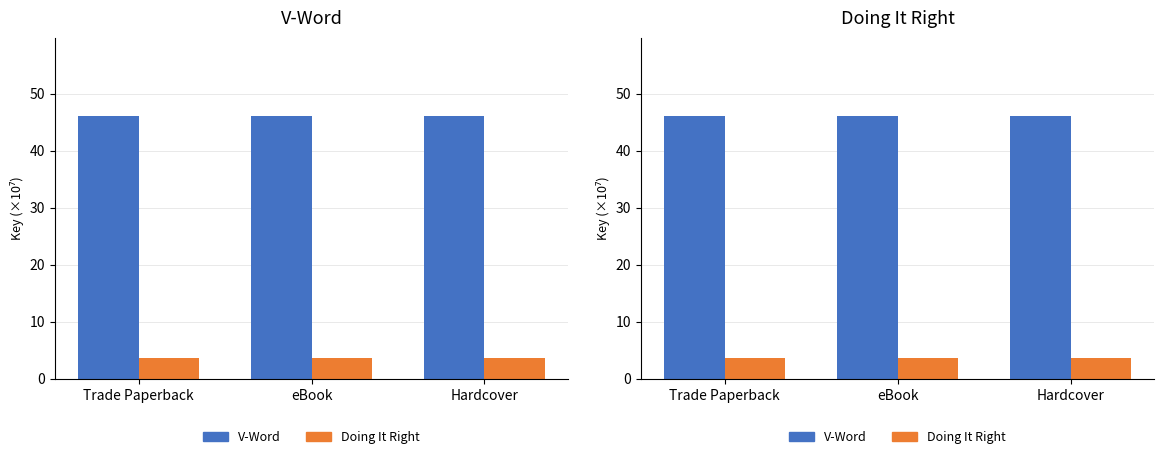

Reading right to left, transcribe all the data shown in this chart.

V-Word: Hardcover=46.0	eBook=46.0	Trade Paperback=46.0
Doing It Right: Hardcover=3.6	eBook=3.6	Trade Paperback=3.6